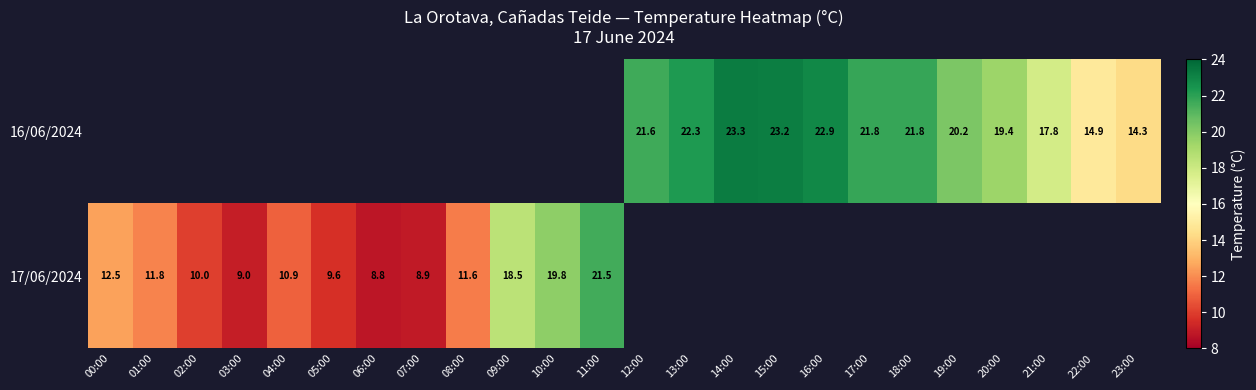

What is the difference between the 16/06/2024 values at 13:00 and 12:00?

0.7